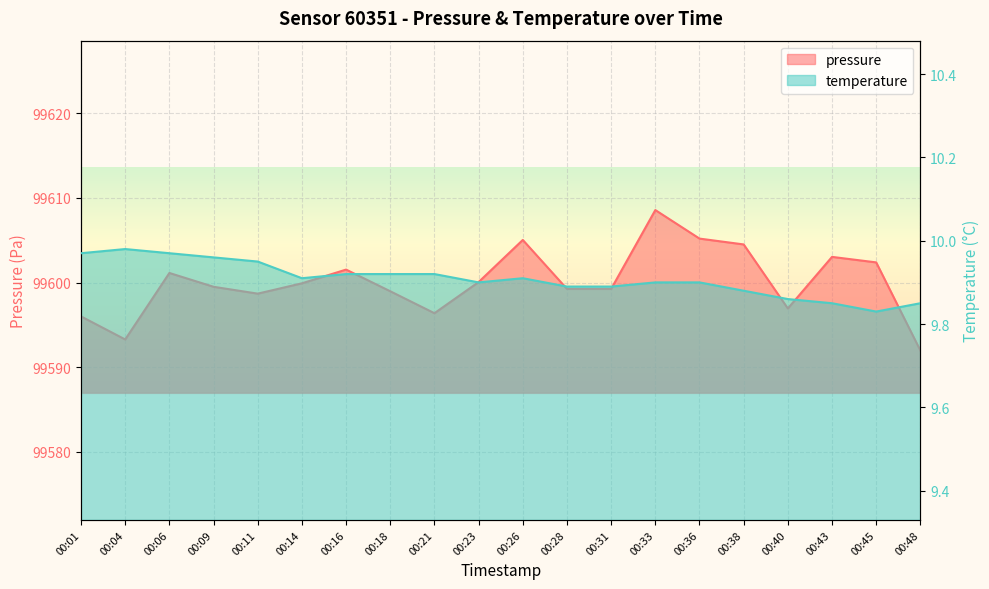

True or false: temperature and pressure cross at least once.

False